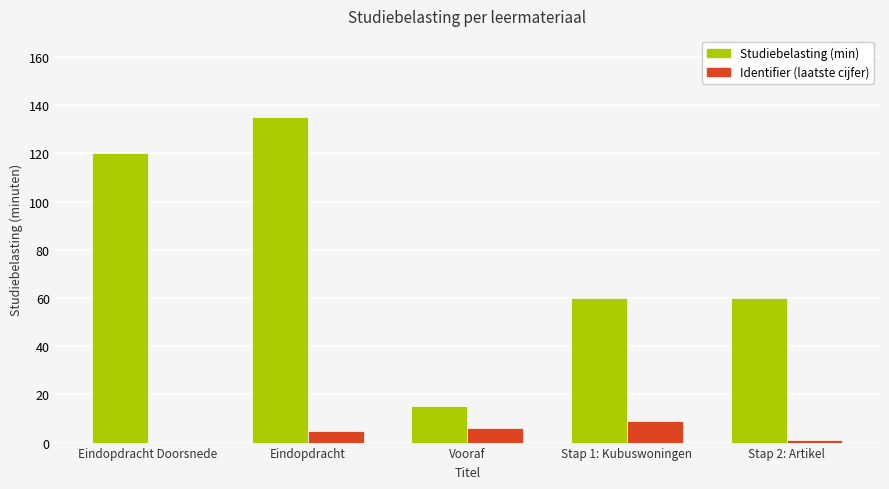

The value of Studiebelasting (min) at Vooraf is 24. True or false?

False